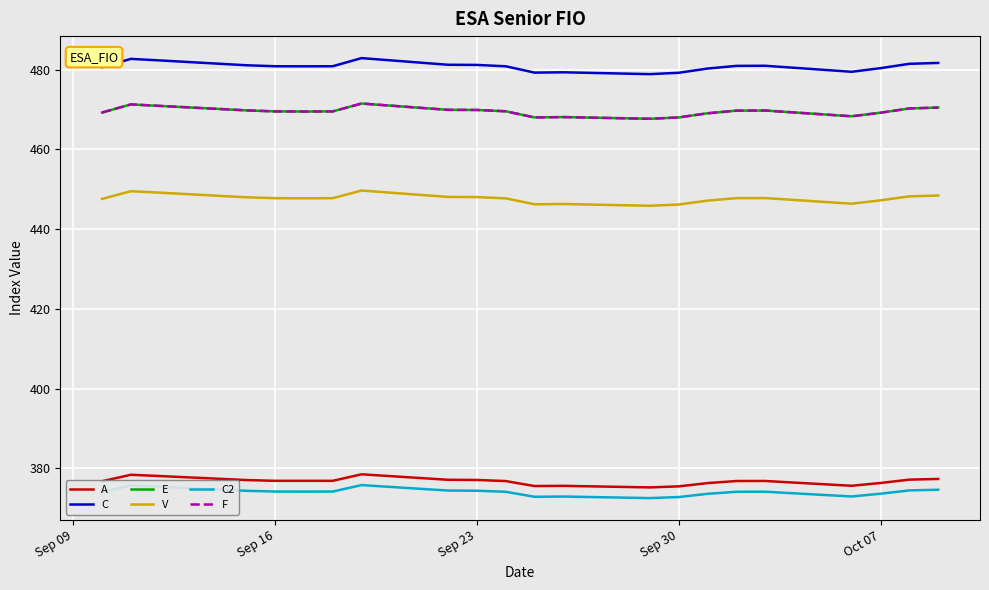

Does the chart have visible grid lines?

Yes